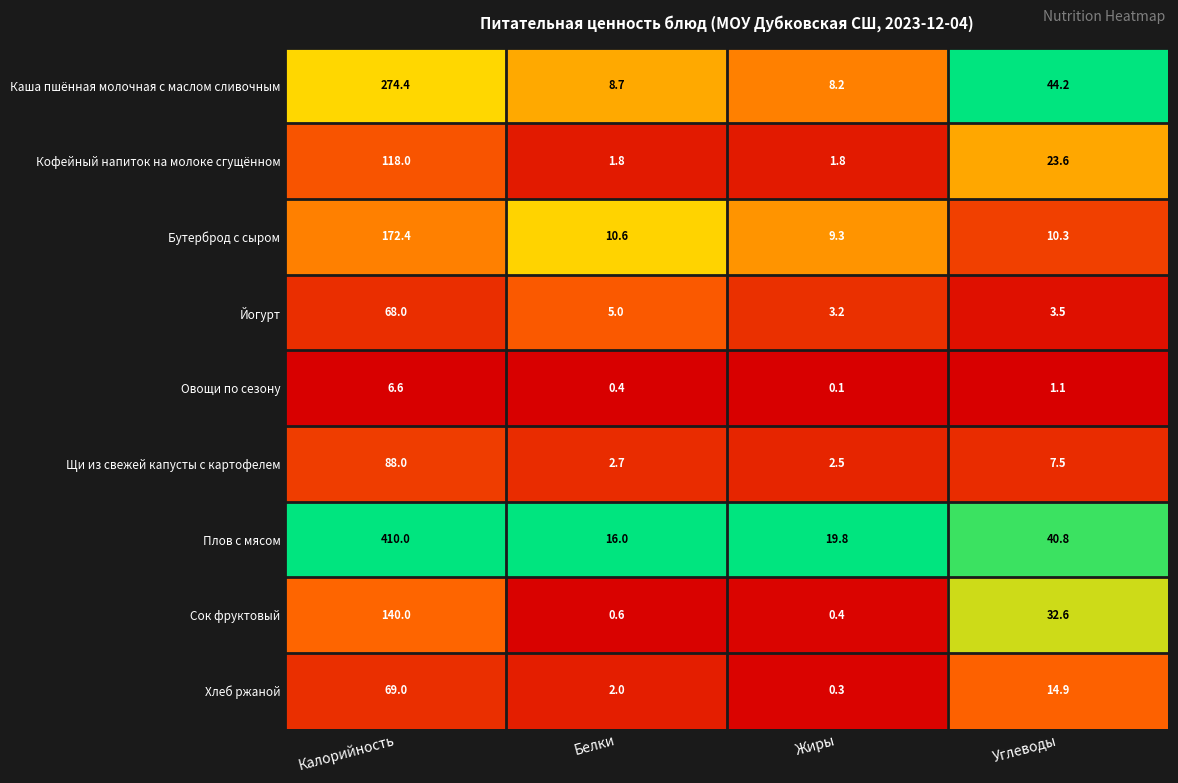

What is the sum of all Йогурт values?

79.7